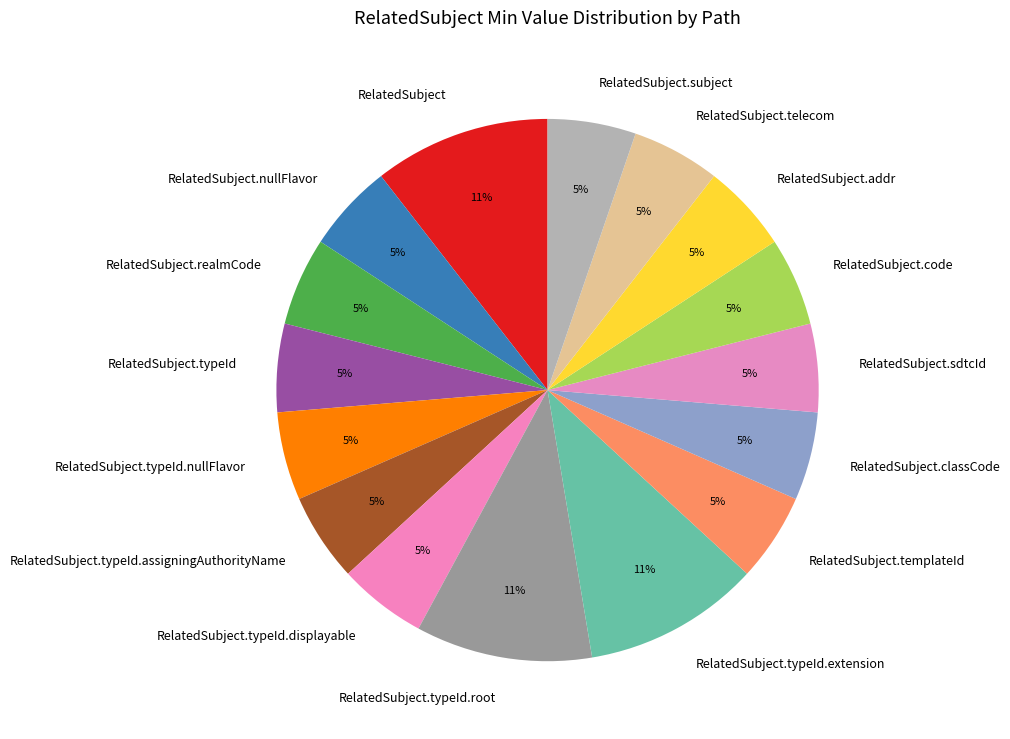

To the nearest percent, what is the average slice percentage?

6%